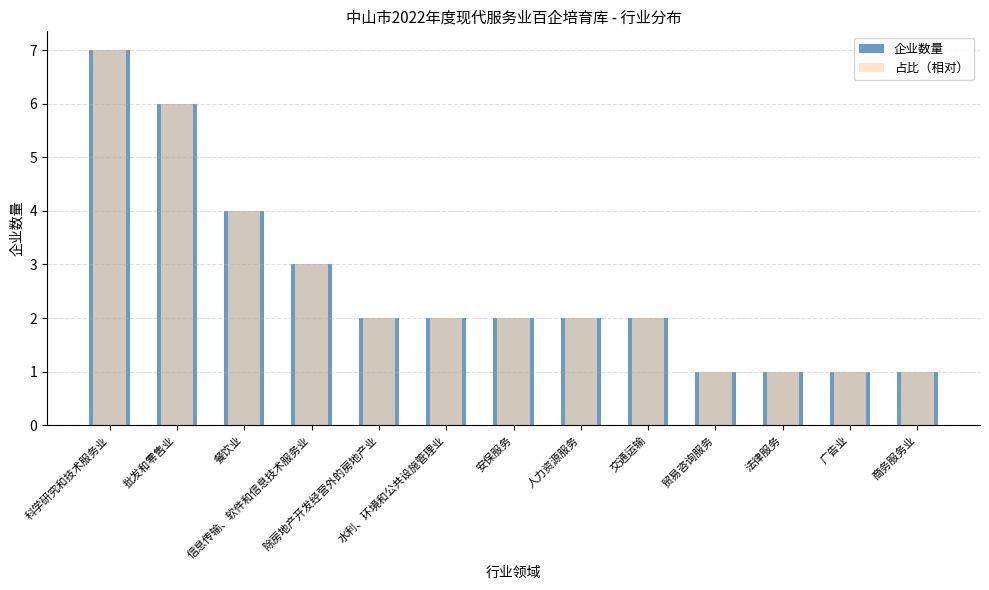

Rank the categories by 占比（相对） value from highest to lowest.

科学研究和技术服务业, 批发和零售业, 餐饮业, 信息传输、软件和信息技术服务业, 除房地产开发经营外的房地产业, 水利、环境和公共设施管理业, 安保服务, 人力资源服务, 交通运输, 贸易咨询服务, 法律服务, 广告业, 商务服务业